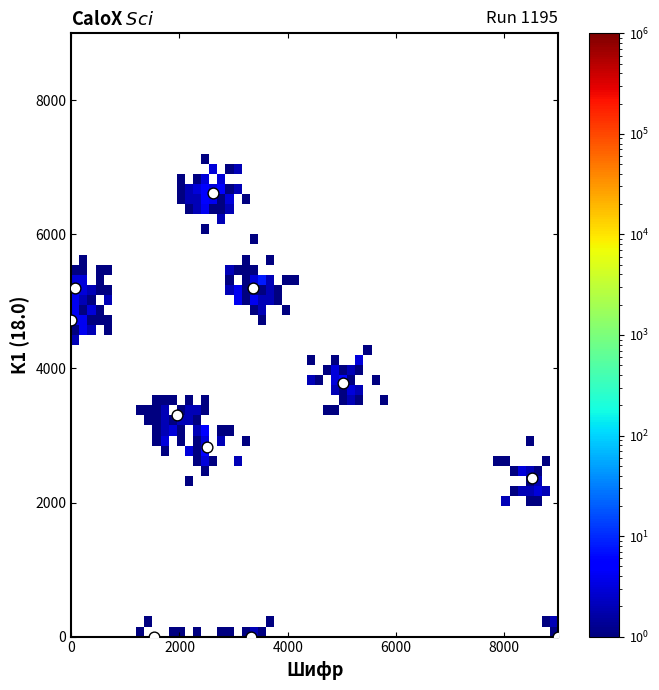

What is the range of Y values (max minus min)?

6611.1